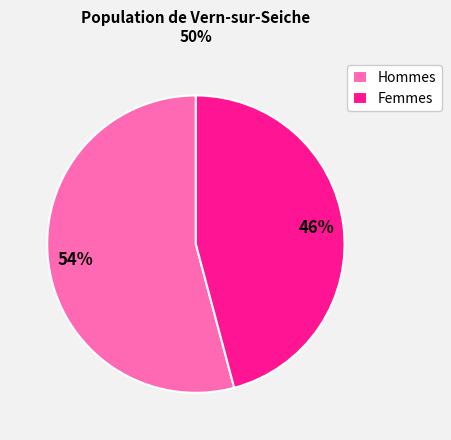

Is there any slice that represents more than half of the pie?

Yes